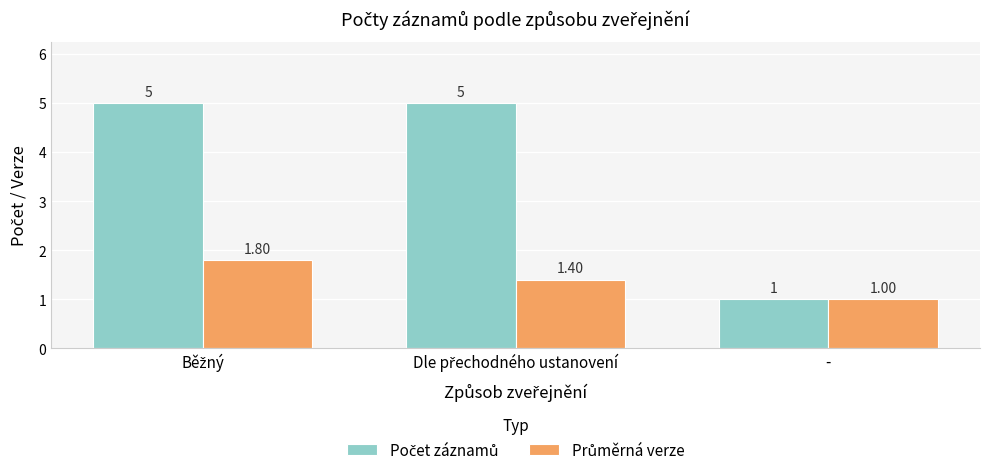

What is the difference between the maximum and second lowest values in the Průměrná verze series?

0.4